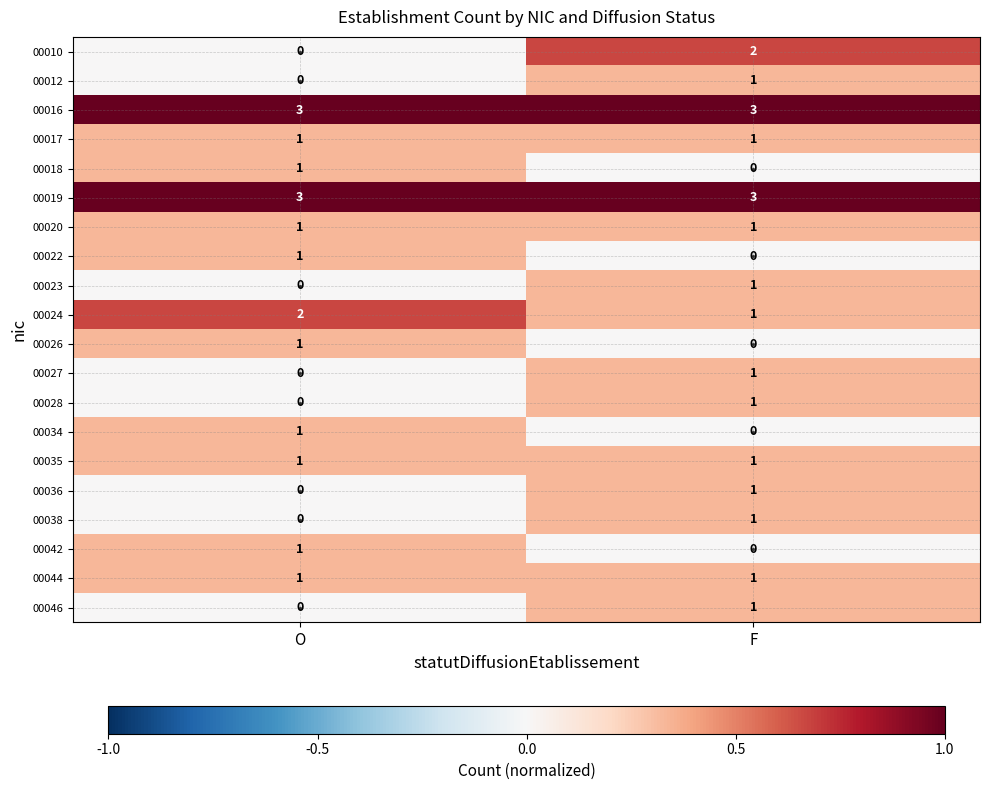

What is the sum of all 00019 values?

6